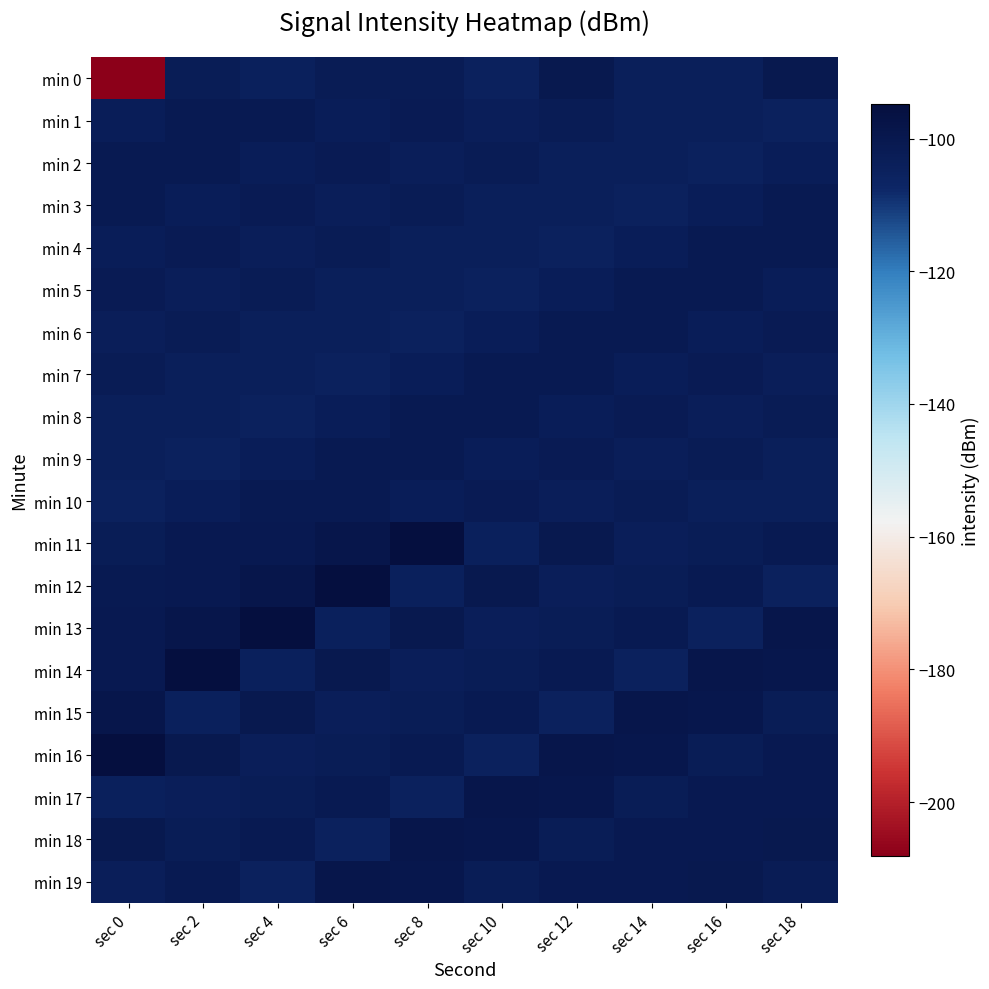

Reading left to right, list all the values displayed in this chart.

min 0: sec 0=-208.1	sec 2=-102.5	sec 4=-104.4	sec 6=-102.0	sec 8=-102.2	sec 10=-104.9	sec 12=-100.2	sec 14=-103.7	sec 16=-103.7	sec 18=-100.3
min 1: sec 0=-102.8	sec 2=-101.2	sec 4=-101.2	sec 6=-103.0	sec 8=-101.6	sec 10=-103.5	sec 12=-102.1	sec 14=-104.0	sec 16=-103.9	sec 18=-104.8
min 2: sec 0=-101.2	sec 2=-101.2	sec 4=-103.0	sec 6=-101.6	sec 8=-103.5	sec 10=-102.1	sec 12=-104.0	sec 14=-103.9	sec 16=-104.8	sec 18=-102.8
min 3: sec 0=-101.2	sec 2=-103.0	sec 4=-101.6	sec 6=-103.5	sec 8=-102.1	sec 10=-104.0	sec 12=-103.9	sec 14=-104.8	sec 16=-102.8	sec 18=-101.2
min 4: sec 0=-103.0	sec 2=-101.6	sec 4=-103.5	sec 6=-102.1	sec 8=-104.0	sec 10=-103.9	sec 12=-104.8	sec 14=-102.8	sec 16=-101.2	sec 18=-101.2
min 5: sec 0=-101.6	sec 2=-103.5	sec 4=-102.1	sec 6=-104.0	sec 8=-103.9	sec 10=-104.8	sec 12=-102.8	sec 14=-101.2	sec 16=-101.2	sec 18=-103.0
min 6: sec 0=-103.5	sec 2=-102.1	sec 4=-104.0	sec 6=-103.9	sec 8=-104.8	sec 10=-102.8	sec 12=-101.2	sec 14=-101.2	sec 16=-103.0	sec 18=-101.6
min 7: sec 0=-102.1	sec 2=-104.0	sec 4=-103.9	sec 6=-104.8	sec 8=-102.8	sec 10=-101.2	sec 12=-101.2	sec 14=-103.0	sec 16=-101.6	sec 18=-103.5
min 8: sec 0=-104.0	sec 2=-103.9	sec 4=-104.8	sec 6=-102.8	sec 8=-101.2	sec 10=-101.2	sec 12=-103.0	sec 14=-101.6	sec 16=-103.5	sec 18=-102.1
min 9: sec 0=-103.9	sec 2=-104.8	sec 4=-102.8	sec 6=-101.2	sec 8=-101.2	sec 10=-103.0	sec 12=-101.6	sec 14=-103.5	sec 16=-102.1	sec 18=-104.0
min 10: sec 0=-104.8	sec 2=-102.8	sec 4=-101.2	sec 6=-101.2	sec 8=-103.0	sec 10=-101.6	sec 12=-103.5	sec 14=-102.1	sec 16=-104.0	sec 18=-103.9
min 11: sec 0=-102.5	sec 2=-101.0	sec 4=-100.8	sec 6=-99.2	sec 8=-94.8	sec 10=-104.5	sec 12=-100.2	sec 14=-103.5	sec 16=-102.5	sec 18=-101.3
min 12: sec 0=-101.2	sec 2=-100.8	sec 4=-99.2	sec 6=-94.8	sec 8=-104.5	sec 10=-100.2	sec 12=-103.5	sec 14=-102.5	sec 16=-101.3	sec 18=-104.9
min 13: sec 0=-101.0	sec 2=-99.2	sec 4=-94.8	sec 6=-104.5	sec 8=-100.2	sec 10=-103.5	sec 12=-102.5	sec 14=-101.3	sec 16=-104.9	sec 18=-99.1
min 14: sec 0=-100.8	sec 2=-94.8	sec 4=-104.5	sec 6=-100.2	sec 8=-103.5	sec 10=-102.5	sec 12=-101.3	sec 14=-104.9	sec 16=-99.1	sec 18=-99.4
min 15: sec 0=-99.2	sec 2=-104.5	sec 4=-100.2	sec 6=-103.5	sec 8=-102.5	sec 10=-101.3	sec 12=-104.9	sec 14=-99.1	sec 16=-99.4	sec 18=-102.6
min 16: sec 0=-94.8	sec 2=-100.2	sec 4=-103.5	sec 6=-102.5	sec 8=-101.3	sec 10=-104.9	sec 12=-99.1	sec 14=-99.4	sec 16=-102.6	sec 18=-100.6
min 17: sec 0=-104.5	sec 2=-103.5	sec 4=-102.5	sec 6=-101.3	sec 8=-104.9	sec 10=-99.1	sec 12=-99.4	sec 14=-102.6	sec 16=-100.6	sec 18=-100.8
min 18: sec 0=-100.2	sec 2=-102.5	sec 4=-101.3	sec 6=-104.9	sec 8=-99.1	sec 10=-99.4	sec 12=-102.6	sec 14=-100.6	sec 16=-100.8	sec 18=-100.3
min 19: sec 0=-103.5	sec 2=-101.3	sec 4=-104.9	sec 6=-99.1	sec 8=-99.4	sec 10=-102.6	sec 12=-100.6	sec 14=-100.8	sec 16=-100.3	sec 18=-102.1